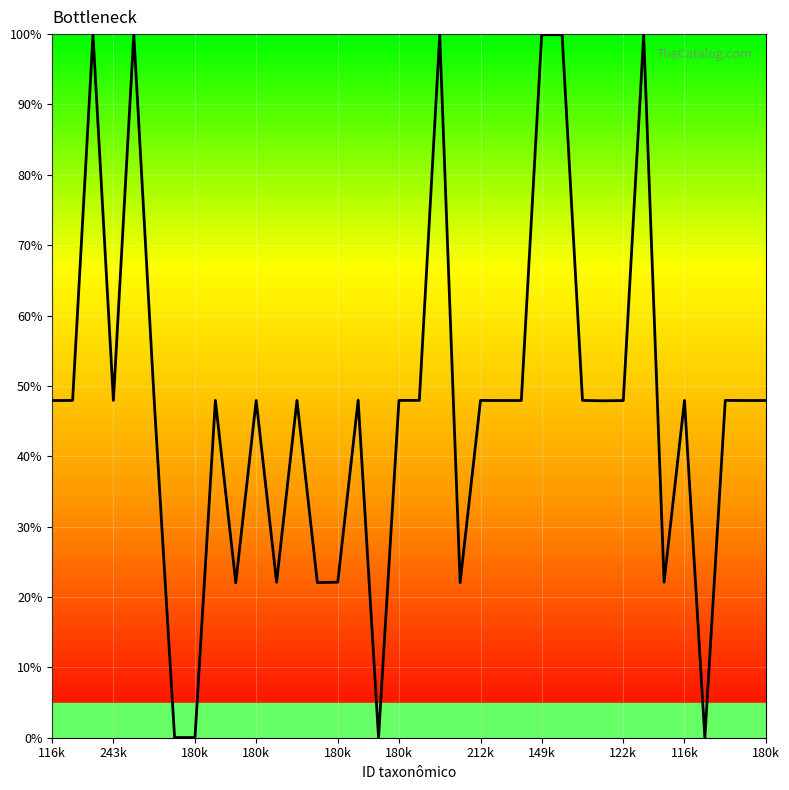

What is the maximum value shown in the chart?

100.0